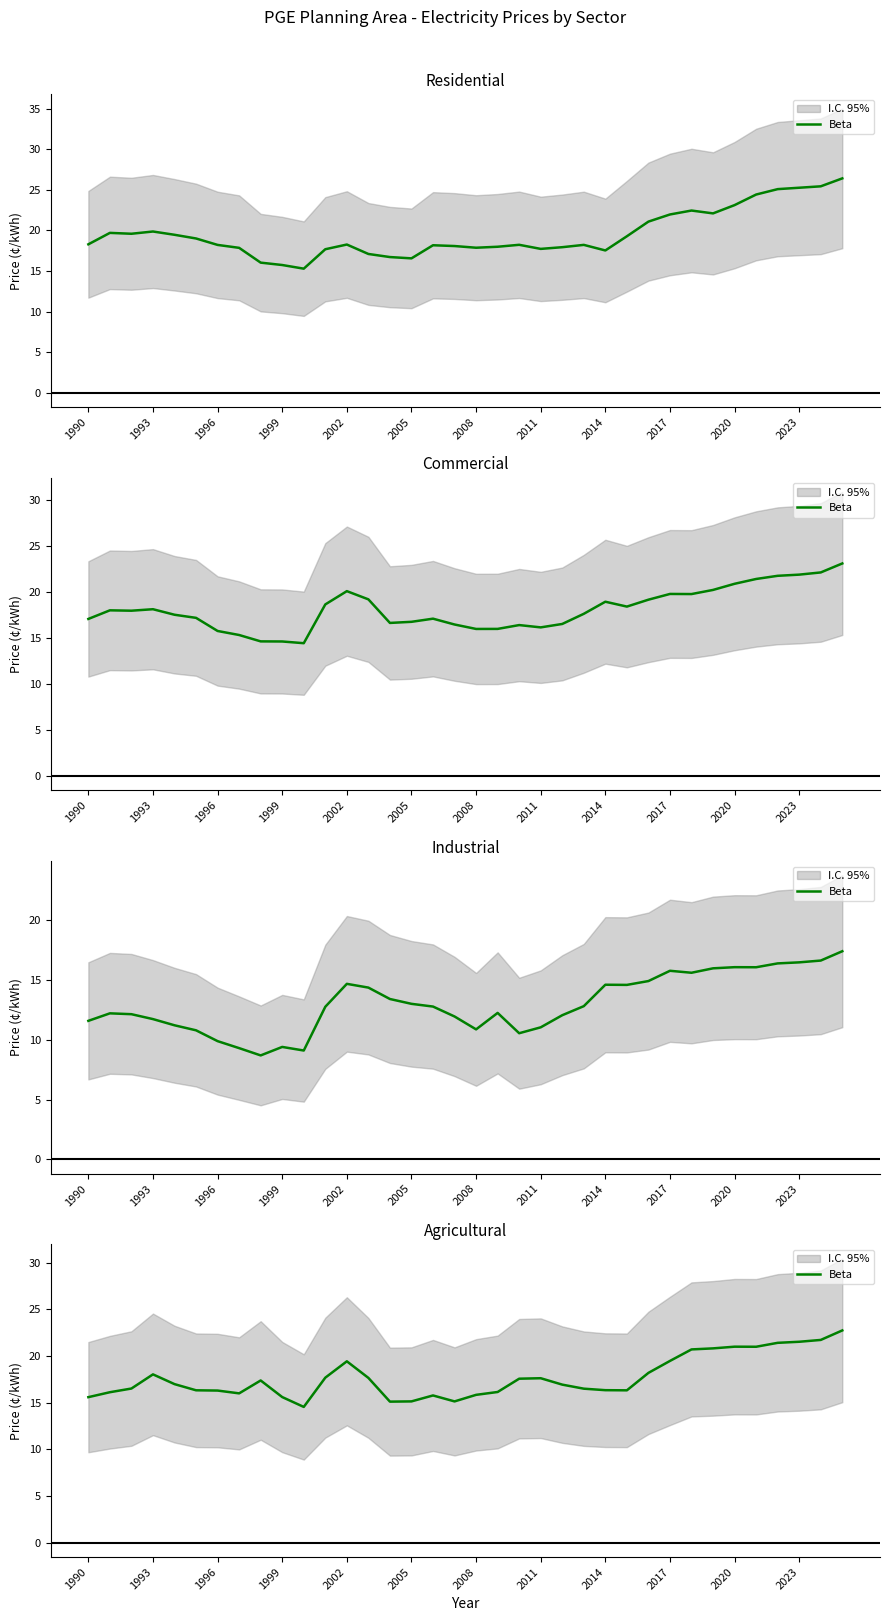

Is this an area chart (filled region under the line)?

No